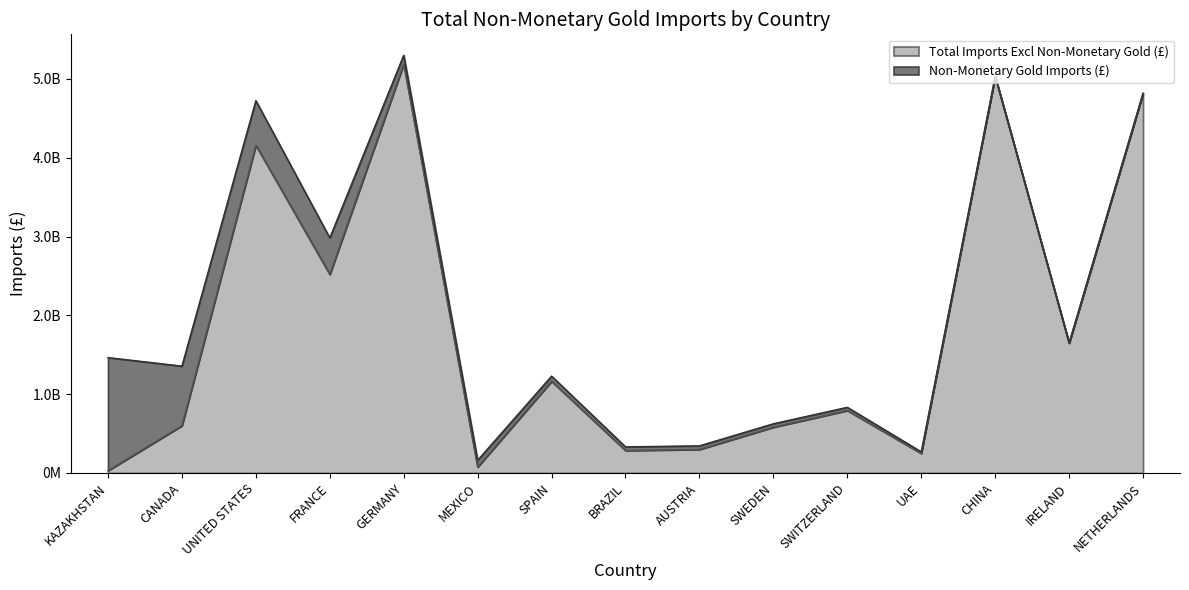

What is the label of the 7th point from the left?

SPAIN